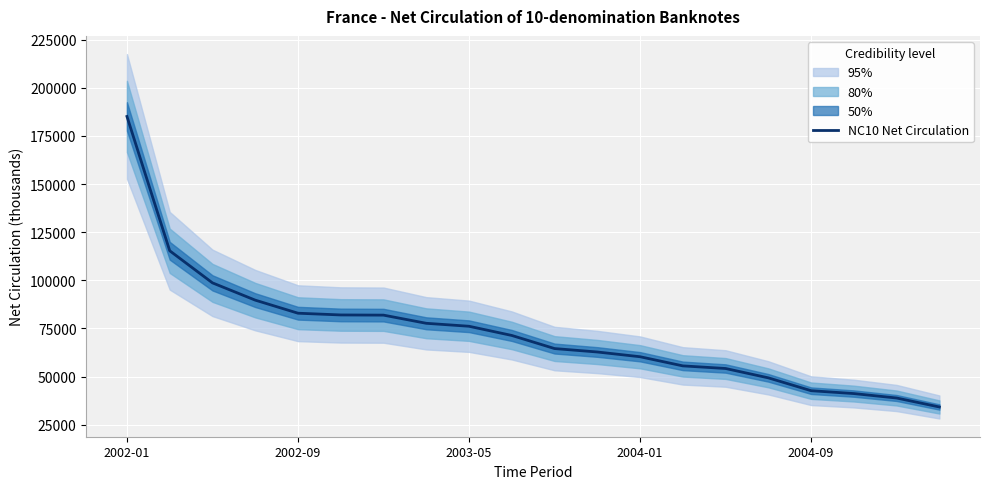

At which label does the data first exceed 71346?

2002-01